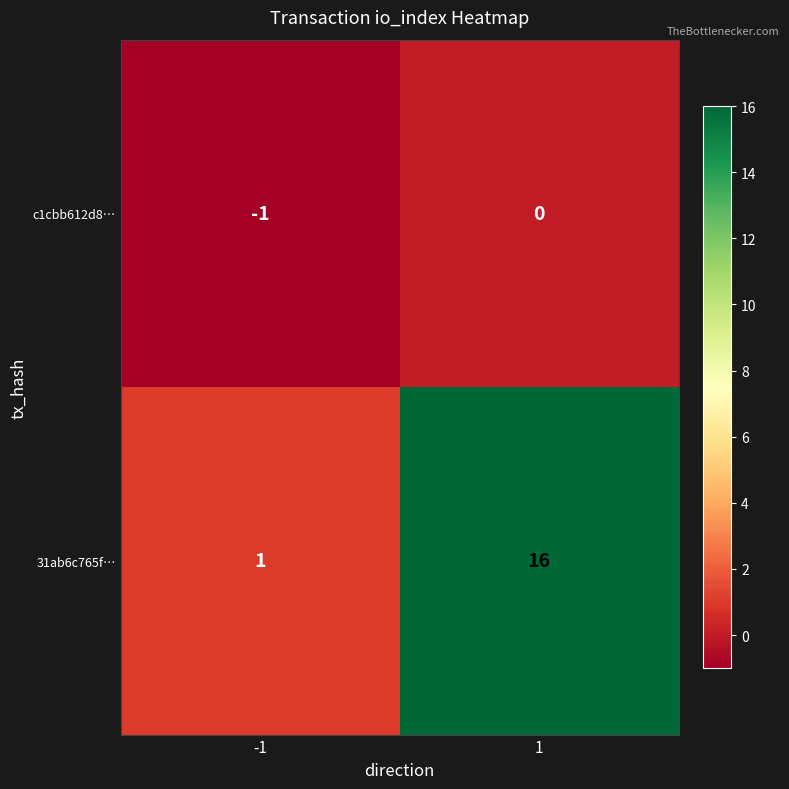

What is the approximate value of 31ab6c765f… at 1?

16